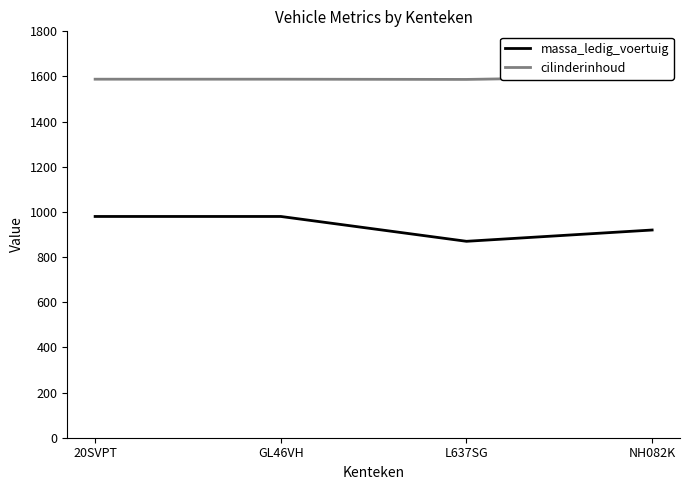

True or false: cilinderinhoud and massa_ledig_voertuig cross at least once.

False